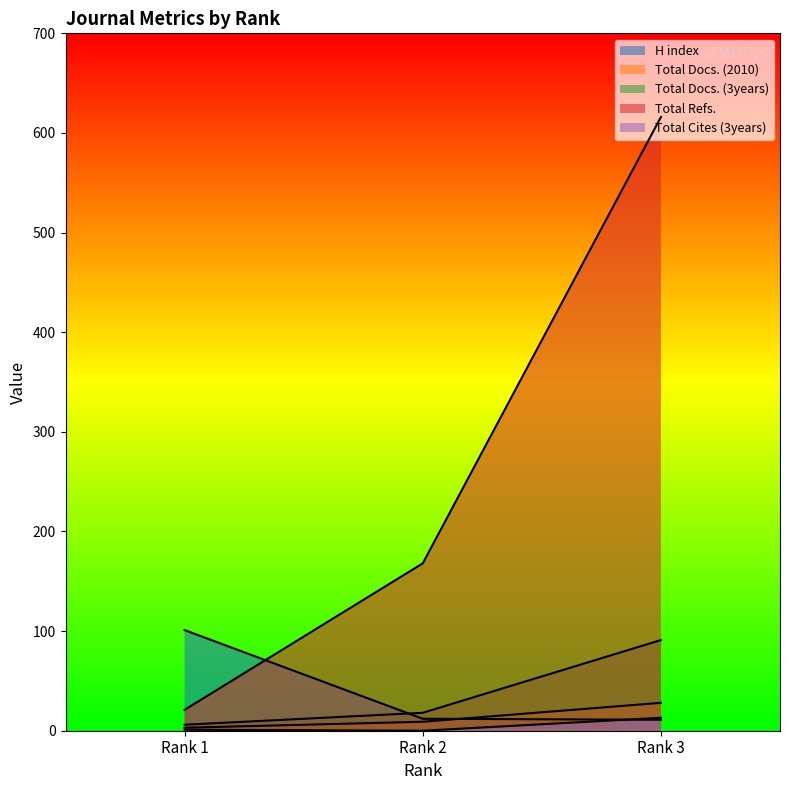

At which label does Total Docs. (3years) first exceed 18?

Rank 3